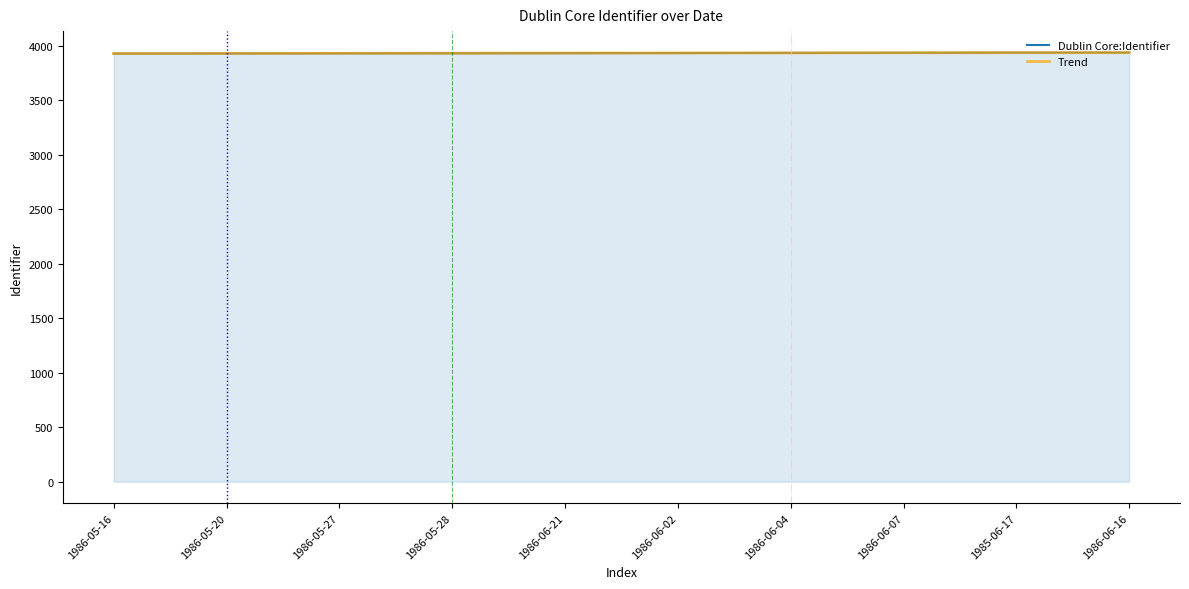

List the series in order of their peak value, lowest first.

Dublin Core:Identifier, Trend